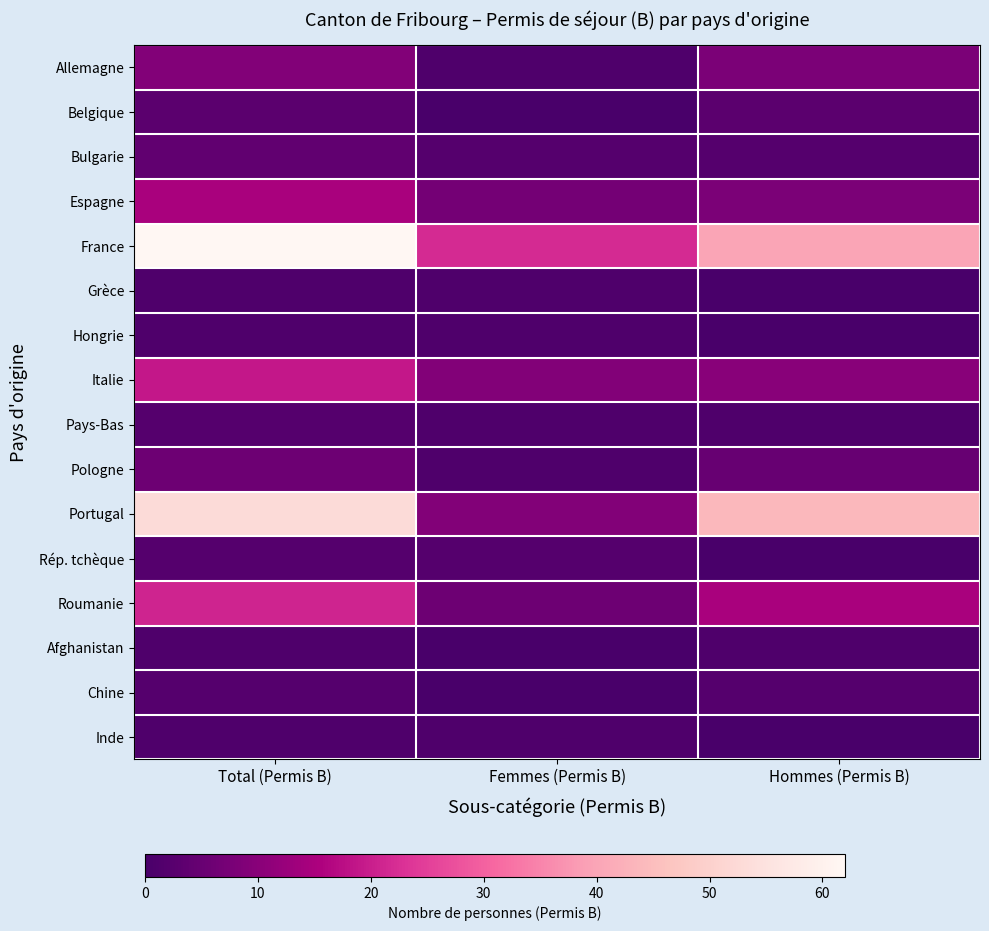

Reading right to left, list all the values displayed in this chart.

Allemagne: Hommes (Permis B)=8	Femmes (Permis B)=1	Total (Permis B)=9
Belgique: Hommes (Permis B)=3	Femmes (Permis B)=0	Total (Permis B)=3
Bulgarie: Hommes (Permis B)=2	Femmes (Permis B)=2	Total (Permis B)=4
Espagne: Hommes (Permis B)=8	Femmes (Permis B)=7	Total (Permis B)=15
France: Hommes (Permis B)=40	Femmes (Permis B)=22	Total (Permis B)=62
Grèce: Hommes (Permis B)=0	Femmes (Permis B)=1	Total (Permis B)=1
Hongrie: Hommes (Permis B)=0	Femmes (Permis B)=1	Total (Permis B)=1
Italie: Hommes (Permis B)=10	Femmes (Permis B)=9	Total (Permis B)=19
Pays-Bas: Hommes (Permis B)=1	Femmes (Permis B)=1	Total (Permis B)=2
Pologne: Hommes (Permis B)=5	Femmes (Permis B)=1	Total (Permis B)=6
Portugal: Hommes (Permis B)=44	Femmes (Permis B)=9	Total (Permis B)=53
Rép. tchèque: Hommes (Permis B)=0	Femmes (Permis B)=2	Total (Permis B)=2
Roumanie: Hommes (Permis B)=15	Femmes (Permis B)=6	Total (Permis B)=21
Afghanistan: Hommes (Permis B)=1	Femmes (Permis B)=0	Total (Permis B)=1
Chine: Hommes (Permis B)=2	Femmes (Permis B)=0	Total (Permis B)=2
Inde: Hommes (Permis B)=0	Femmes (Permis B)=1	Total (Permis B)=1